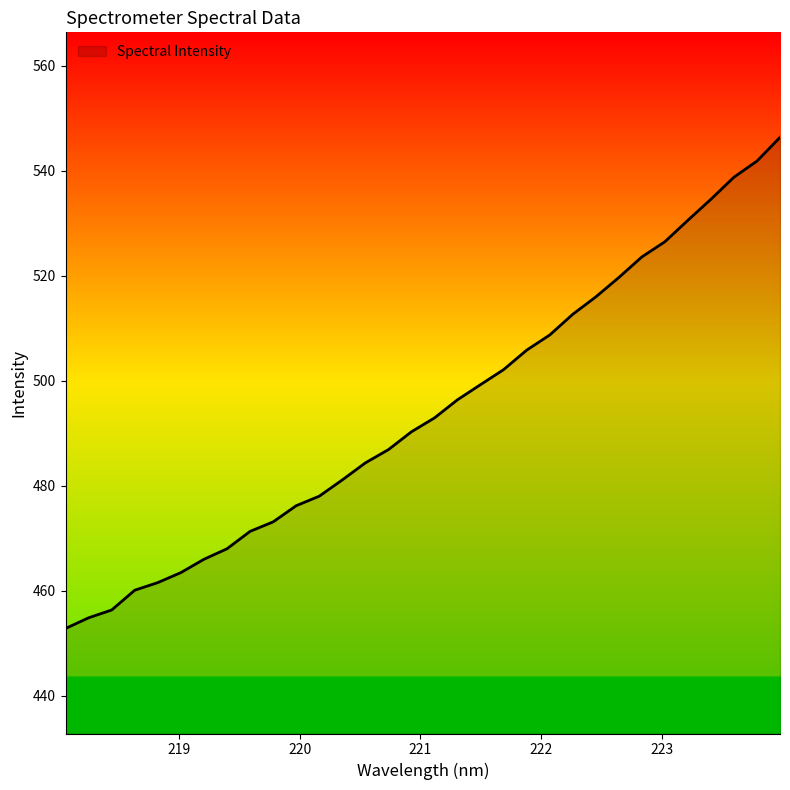

How many lines are shown in the chart?

1